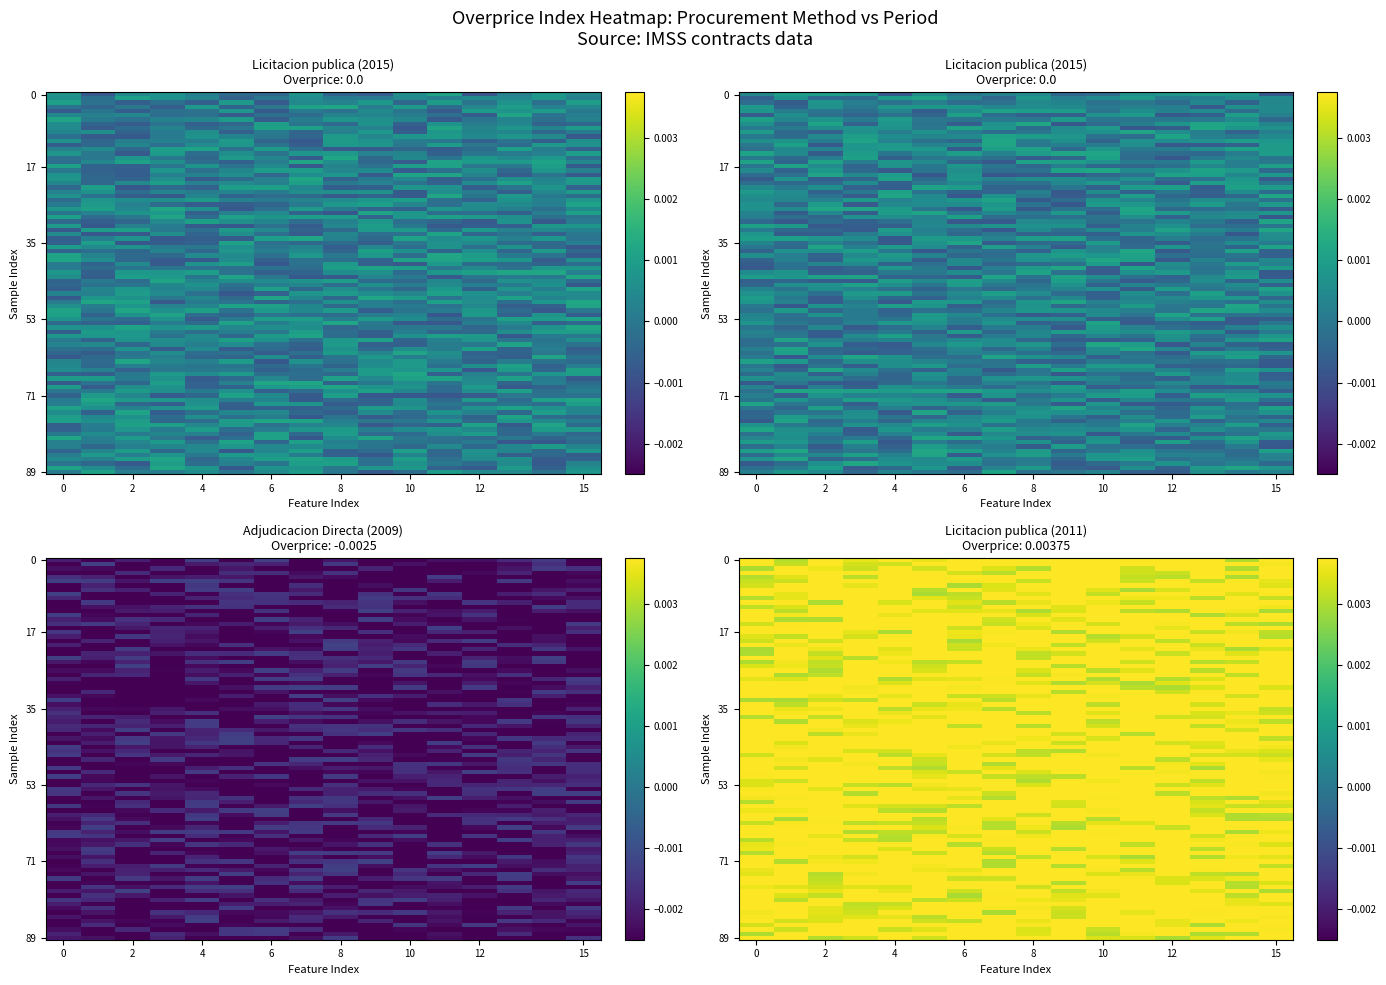

Reading left to right, list all the values displayed in this chart.

Licitacion_publica_2015: 0.0	0.0	0.0	0.0	0.0	0.0	0.0	0.0	0.0	0.0	0.0	0.0	0.0	0.0	0.0	0.0
Adjudicacion_Directa_2009: -0.0	-0.0	-0.0	-0.0	-0.0	-0.0	-0.0	-0.0	-0.0	-0.0	-0.0	-0.0	-0.0	-0.0	-0.0	-0.0
Licitacion_publica_2011: 0.0	0.0	0.0	0.0	0.0	0.0	0.0	0.0	0.0	0.0	0.0	0.0	0.0	0.0	0.0	0.0